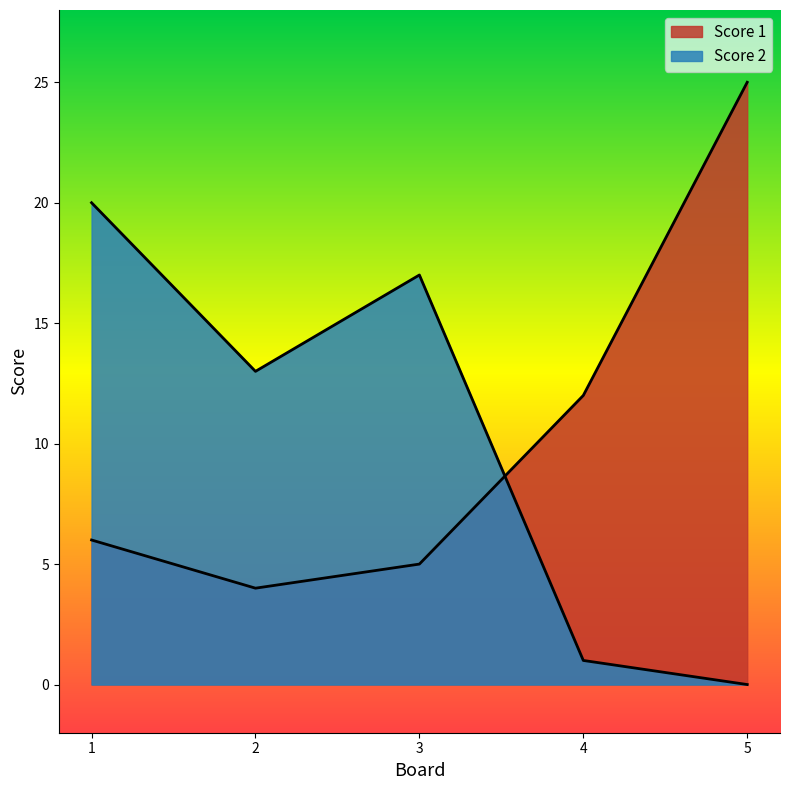

Is it true that Score 2 equals 2 at 4?

False